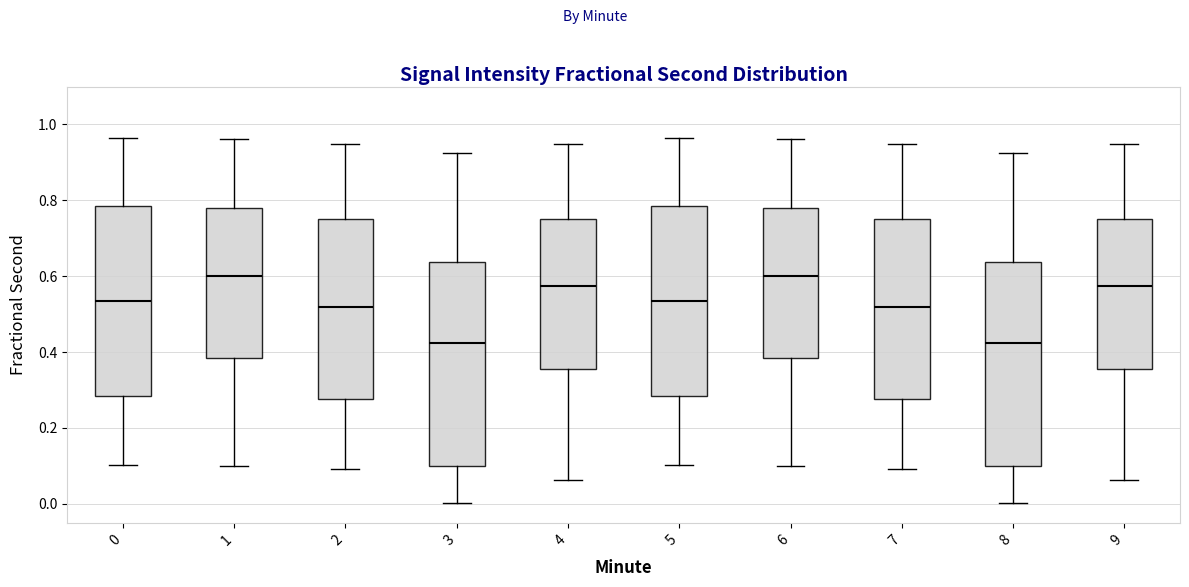

Reading left to right, transcribe this box plot: for each box, give where its median line is, the range the box spans, and where its two whiskers end, as read against the y-axis. The values are not printed on the chart, so give them approximately, as read against the axis.

0: median 0.54, box 0.28 to 0.78, whiskers 0.10 to 0.96
1: median 0.60, box 0.38 to 0.78, whiskers 0.10 to 0.96
2: median 0.52, box 0.28 to 0.76, whiskers 0.10 to 0.94
3: median 0.42, box 0.10 to 0.64, whiskers 0.00 to 0.92
4: median 0.58, box 0.36 to 0.76, whiskers 0.06 to 0.94
5: median 0.54, box 0.28 to 0.78, whiskers 0.10 to 0.96
6: median 0.60, box 0.38 to 0.78, whiskers 0.10 to 0.96
7: median 0.52, box 0.28 to 0.76, whiskers 0.10 to 0.94
8: median 0.42, box 0.10 to 0.64, whiskers 0.00 to 0.92
9: median 0.58, box 0.36 to 0.76, whiskers 0.06 to 0.94